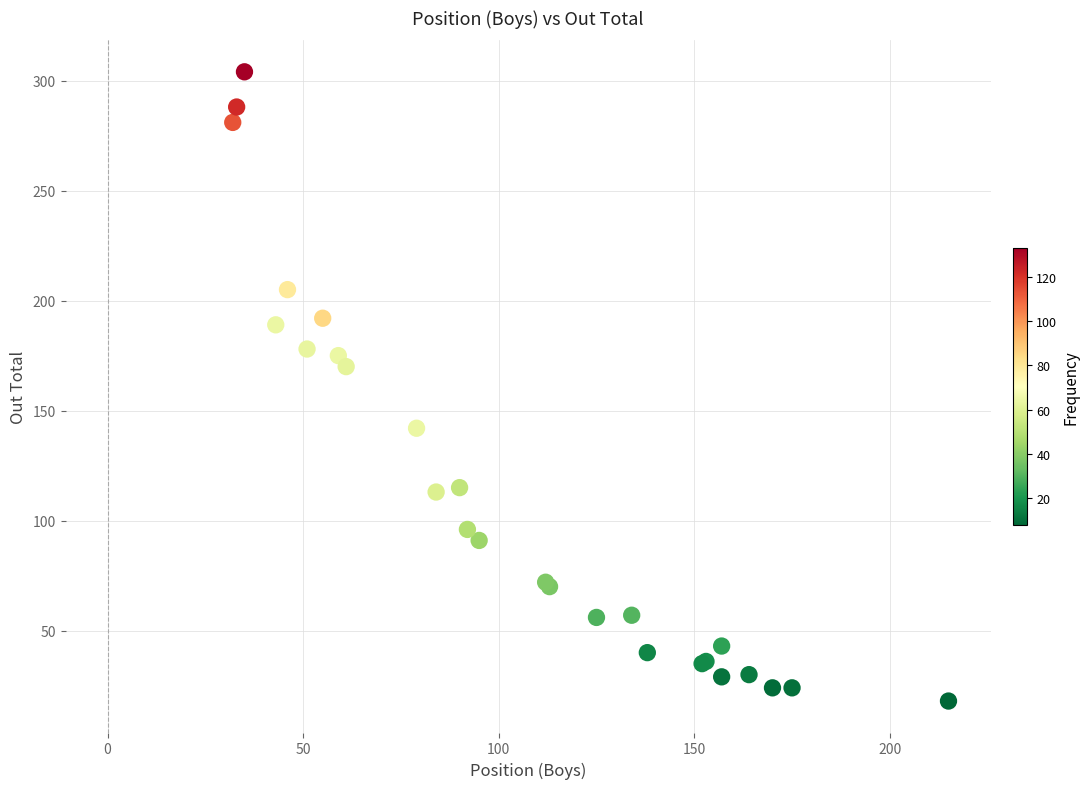

What Y value in the scatter plot is closest to 161?

170